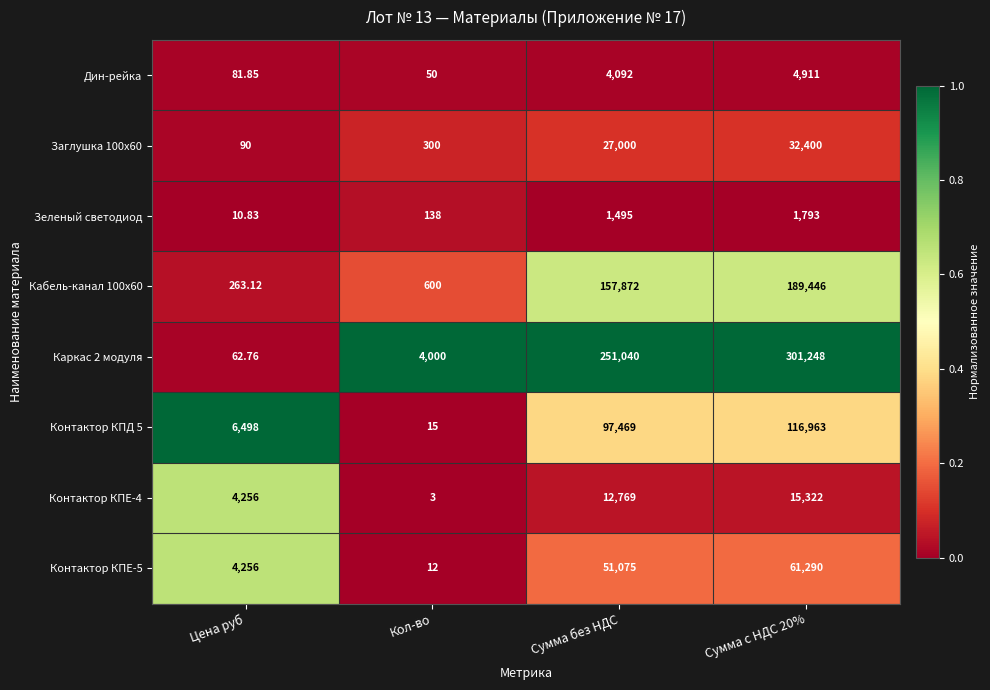

Is the value of Зеленый светодиод at Цена руб greater than the value of Дин-рейка at Цена руб?

No